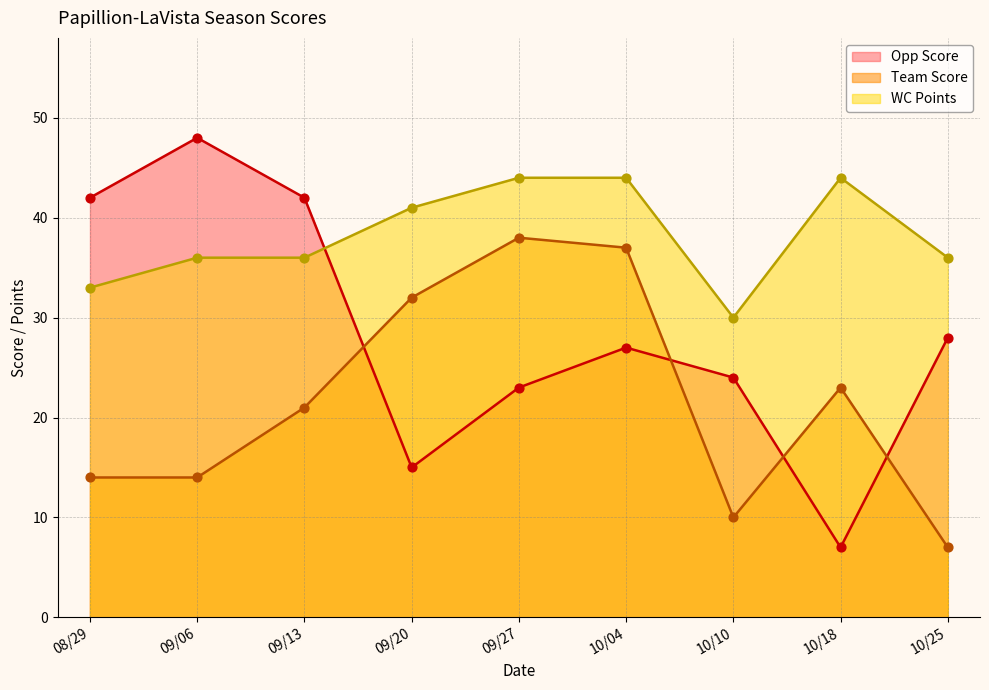

Which series contains the highest Y value?

Opp Score